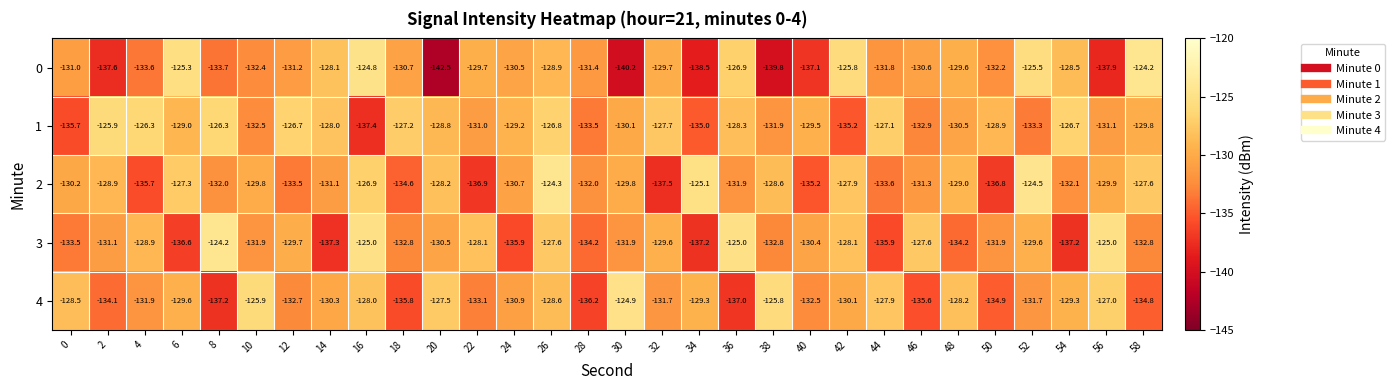

The 2 series shows -64.9 at 16. True or false?

False